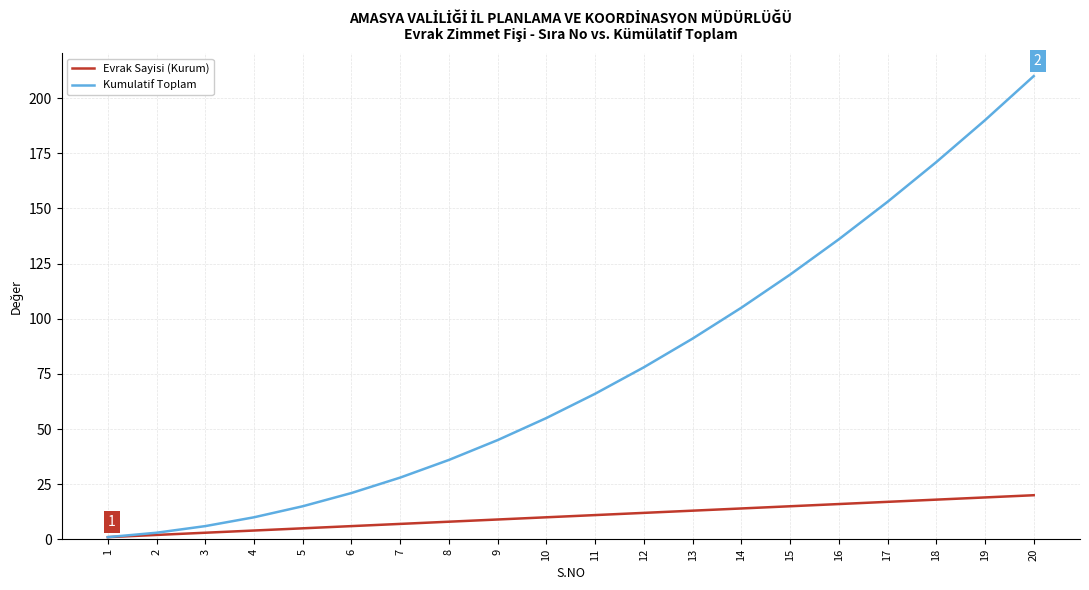

True or false: Evrak Sayisi (Kurum) has a value of 12 at 20.

False